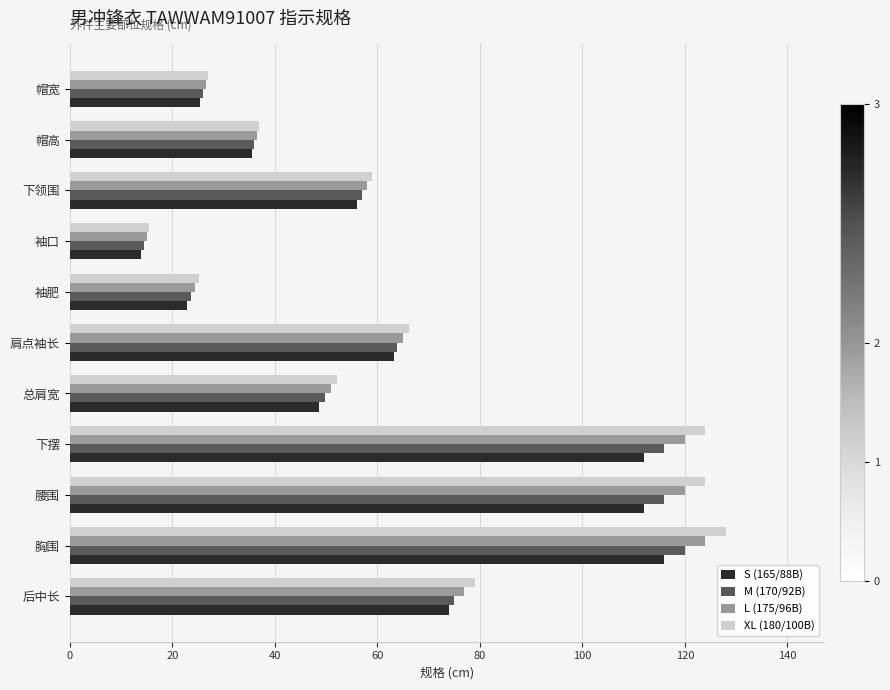

The value of S (165/88B) at 胸围 is 116.0. True or false?

True